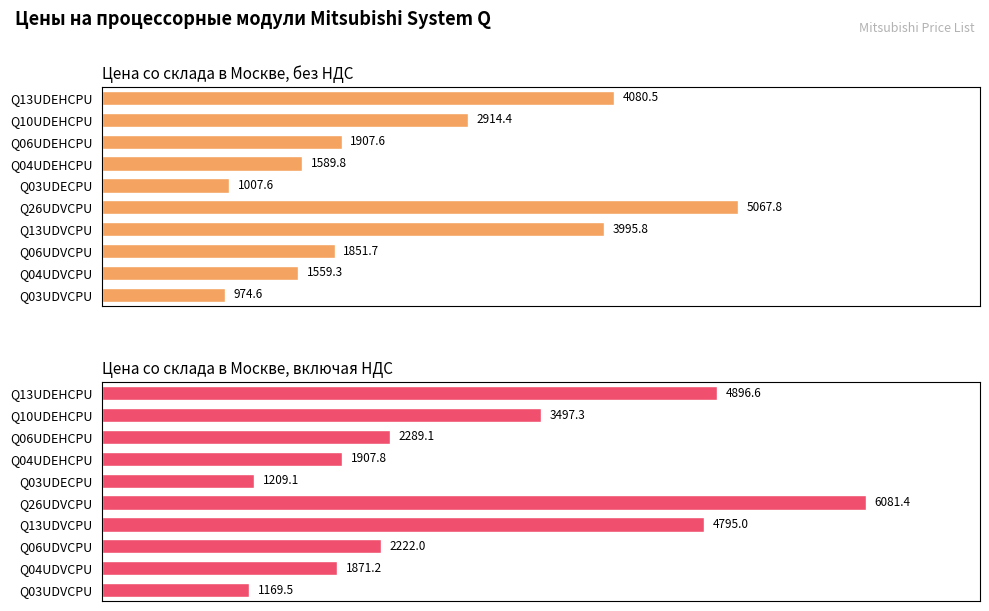

What is the difference between the maximum and minimum values in the Цена со склада в Москве, включая НДС series?

4911.8